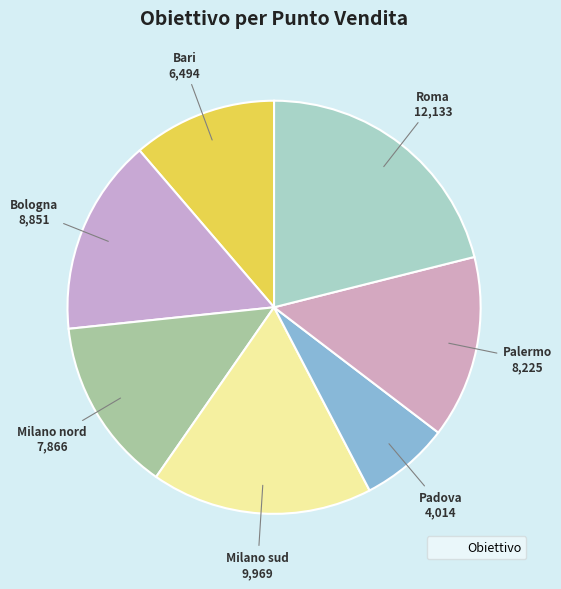

Count the number of slices in the pie.

7